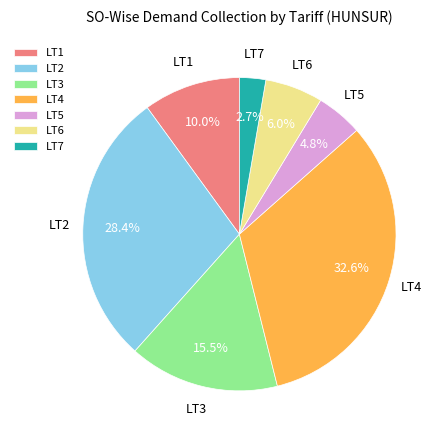

To the nearest percent, what is the difference between the largest and smallest slice percentages?

30%